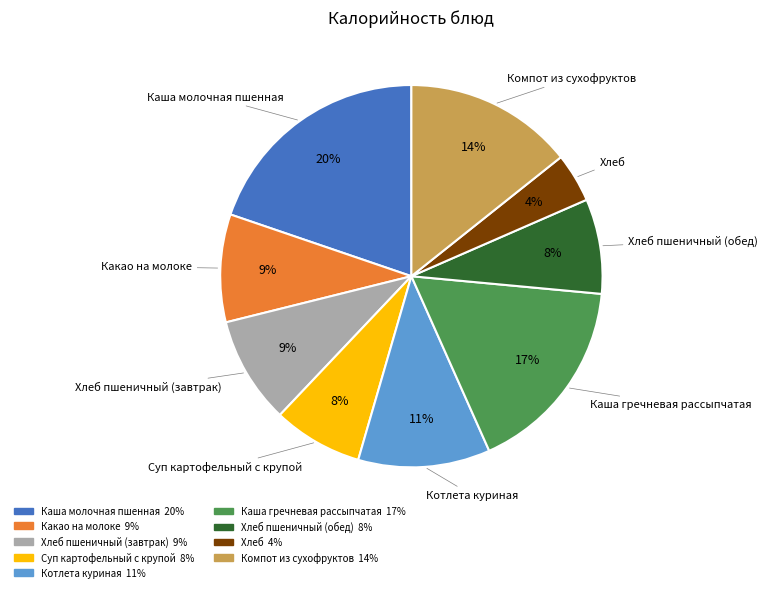

Is the sum of Каша гречневая рассыпчатая and Хлеб пшеничный (обед) greater than half?

No